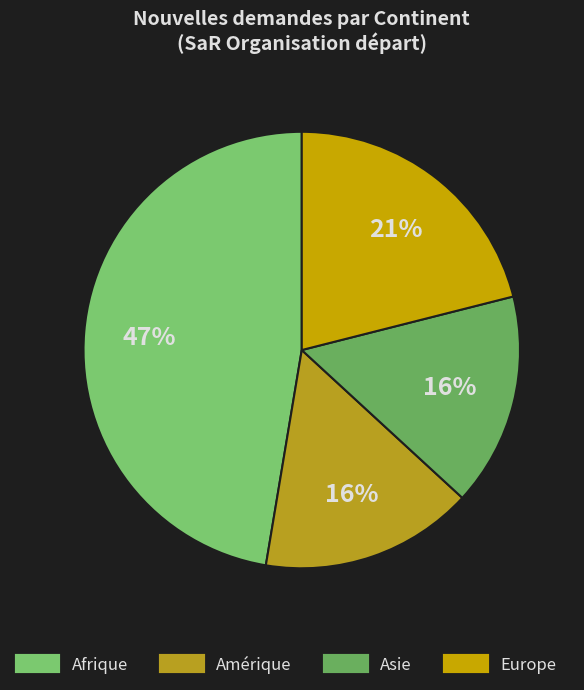

How many slices are in this pie chart?

4